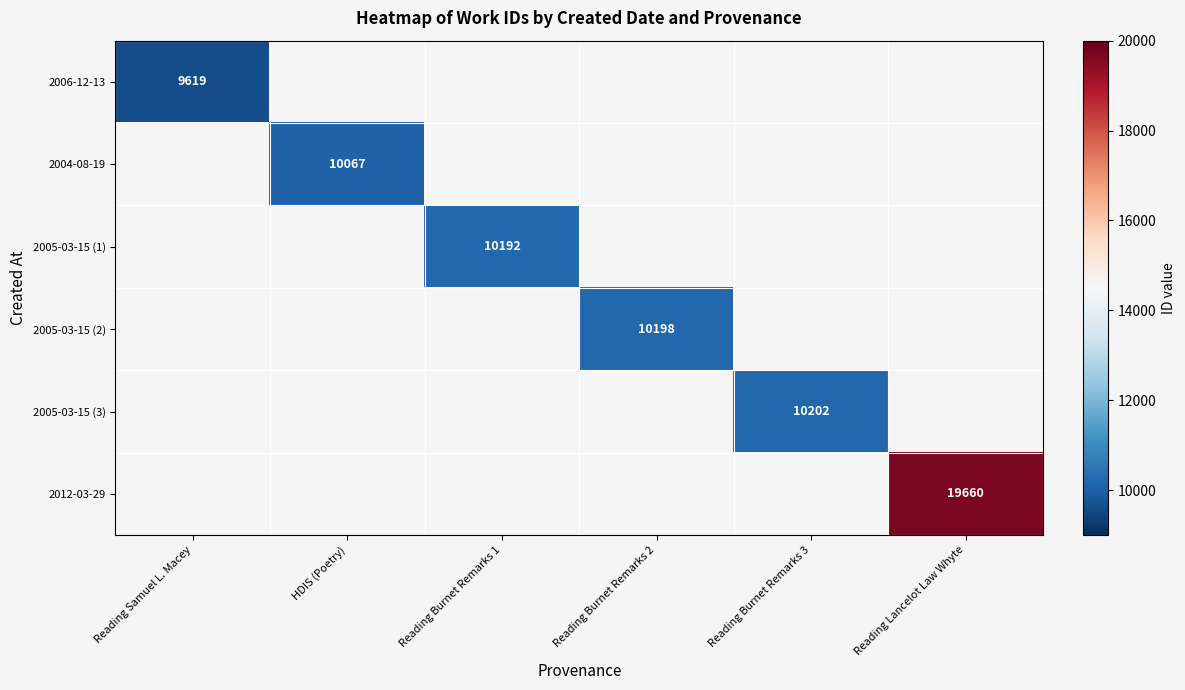

What is the maximum value shown in the chart?

19660.0